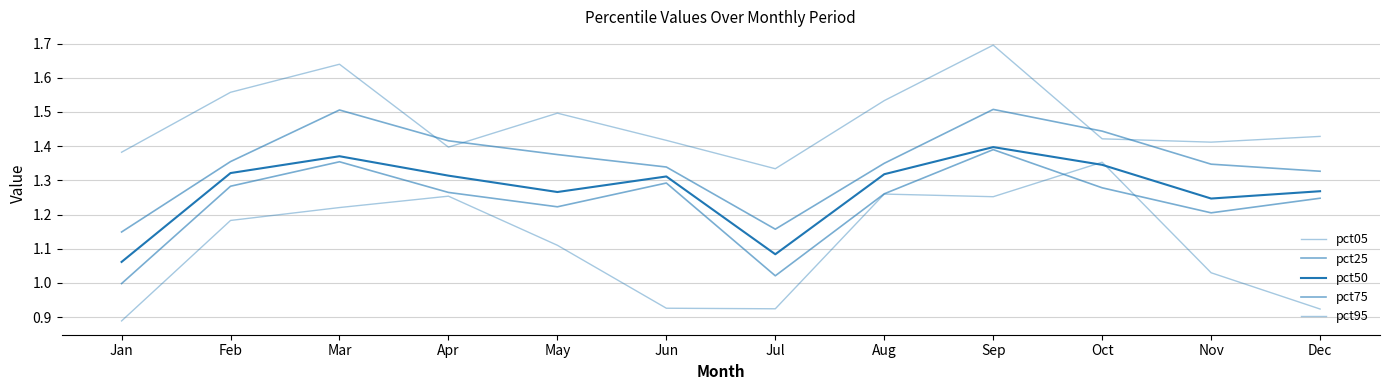

How many lines are shown in the chart?

5